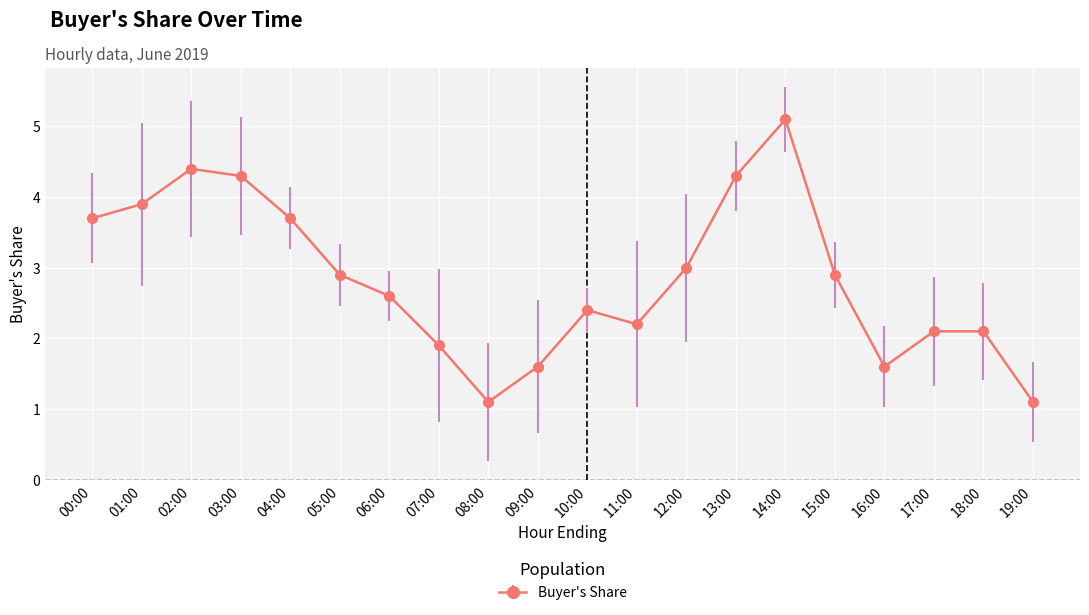

Where does the data first go above 2?

00:00